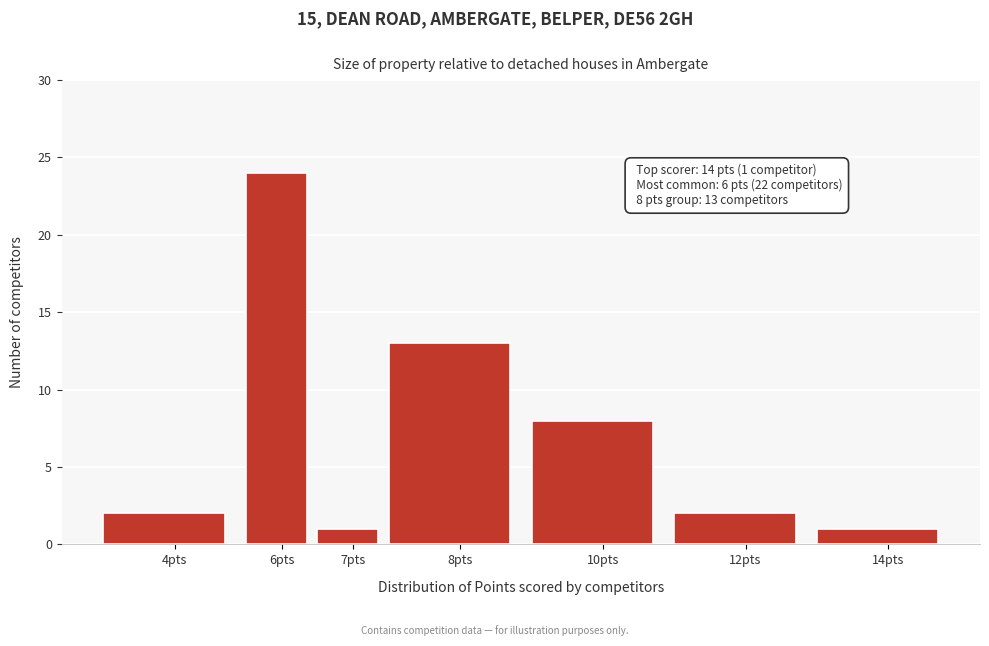

Reading left to right, extract all data points from this chart.

2	24	1	13	8	2	1